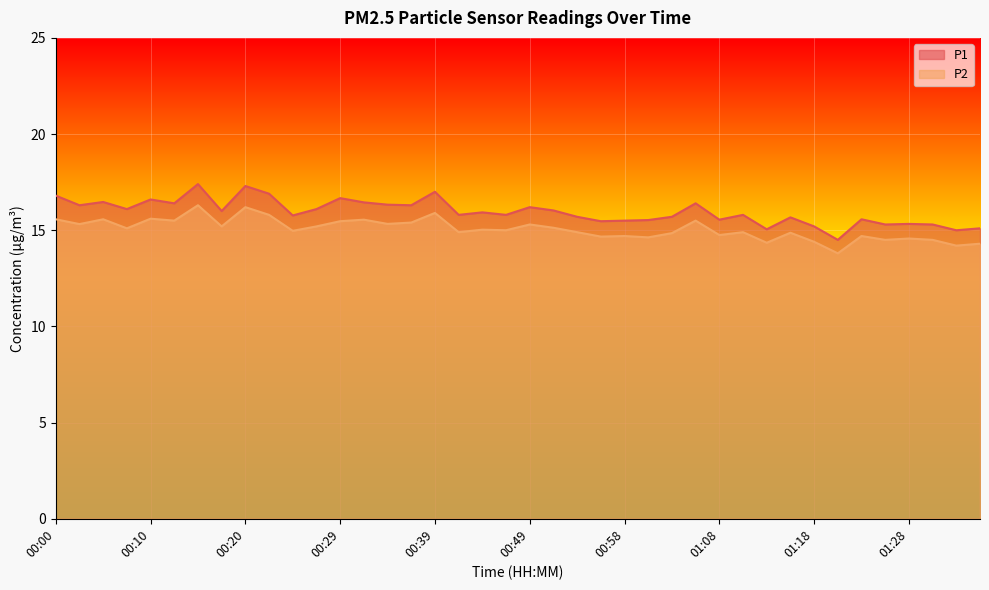

Where does the P2 series first go above 15?

00:00